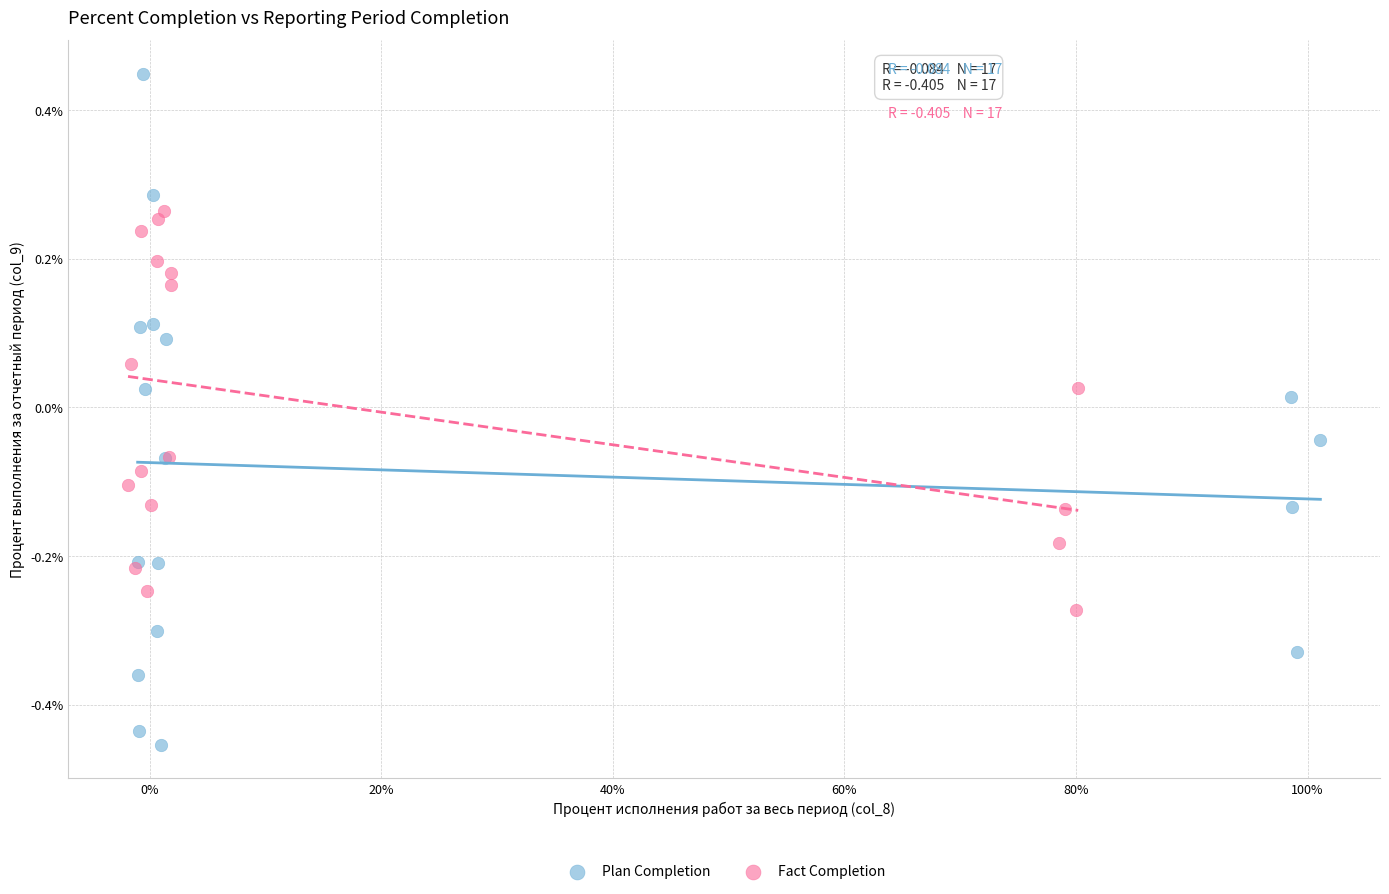

Which series contains the highest Y value?

Plan Completion